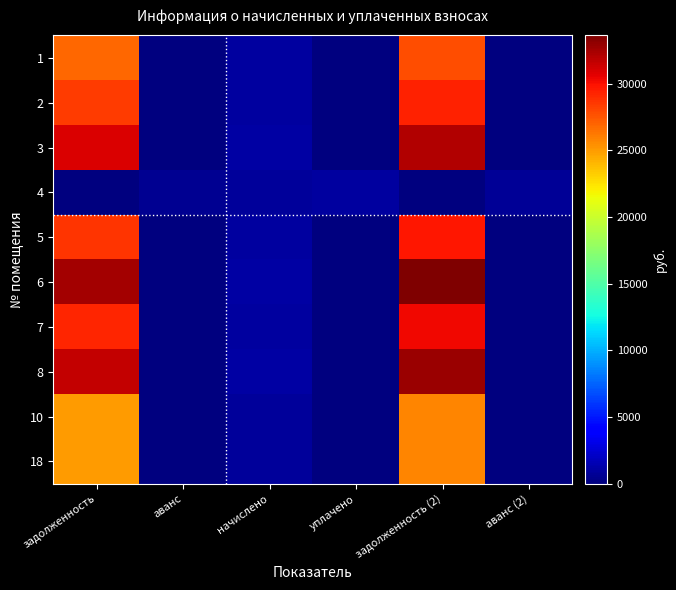

Reading left to right, transcribe all the data shown in this chart.

1: задолженность=26813.6	аванс=0.0	начислено=953.7	уплачено=0.0	задолженность (2)=27767.3	аванс (2)=0.0
2: задолженность=28361.3	аванс=0.0	начислено=1008.8	уплачено=0.0	задолженность (2)=29370.1	аванс (2)=0.0
3: задолженность=30957.8	аванс=0.0	начислено=1101.1	уплачено=0.0	задолженность (2)=32059.0	аванс (2)=0.0
4: задолженность=0.0	аванс=582.0	начислено=838.3	уплачено=978.0	задолженность (2)=0.0	аванс (2)=721.7
5: задолженность=28735.8	аванс=0.0	начислено=1022.1	уплачено=0.0	задолженность (2)=29757.9	аванс (2)=0.0
6: задолженность=32455.8	аванс=0.0	начислено=1154.4	уплачено=0.0	задолженность (2)=33610.2	аванс (2)=0.0
7: задолженность=29260.1	аванс=0.0	начислено=1040.7	уплачено=0.0	задолженность (2)=30300.8	аванс (2)=0.0
8: задолженность=31606.9	аванс=0.0	начислено=1124.2	уплачено=0.0	задолженность (2)=32731.1	аванс (2)=0.0
10: задолженность=24966.0	аванс=0.0	начислено=888.0	уплачено=0.0	задолженность (2)=25854.0	аванс (2)=0.0
18: задолженность=24966.0	аванс=0.0	начислено=888.0	уплачено=0.0	задолженность (2)=25854.0	аванс (2)=0.0